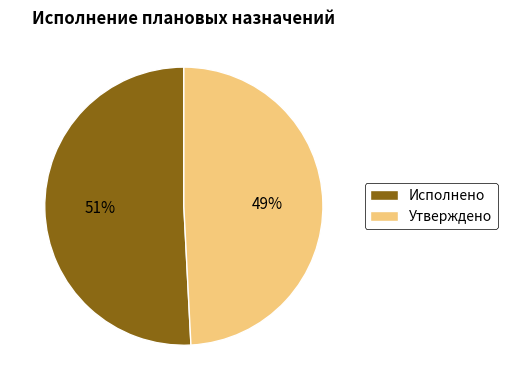

Is it true that Утверждено is 49% of the pie?

True